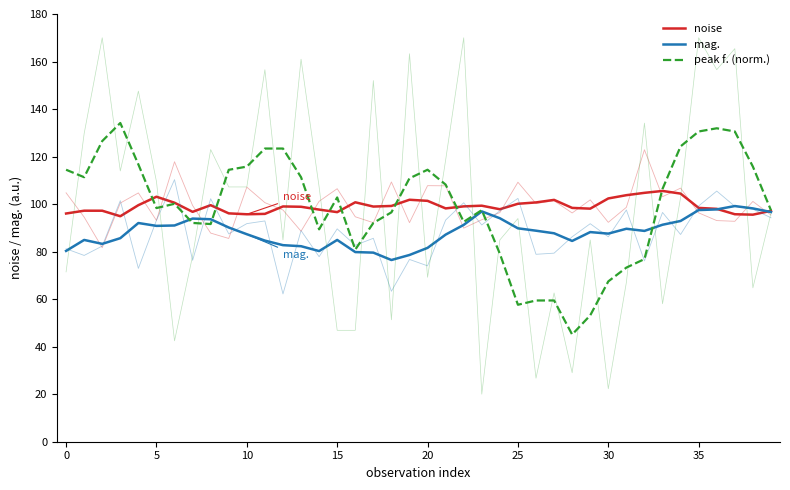

How many interior local valleys does the noise series have?

9